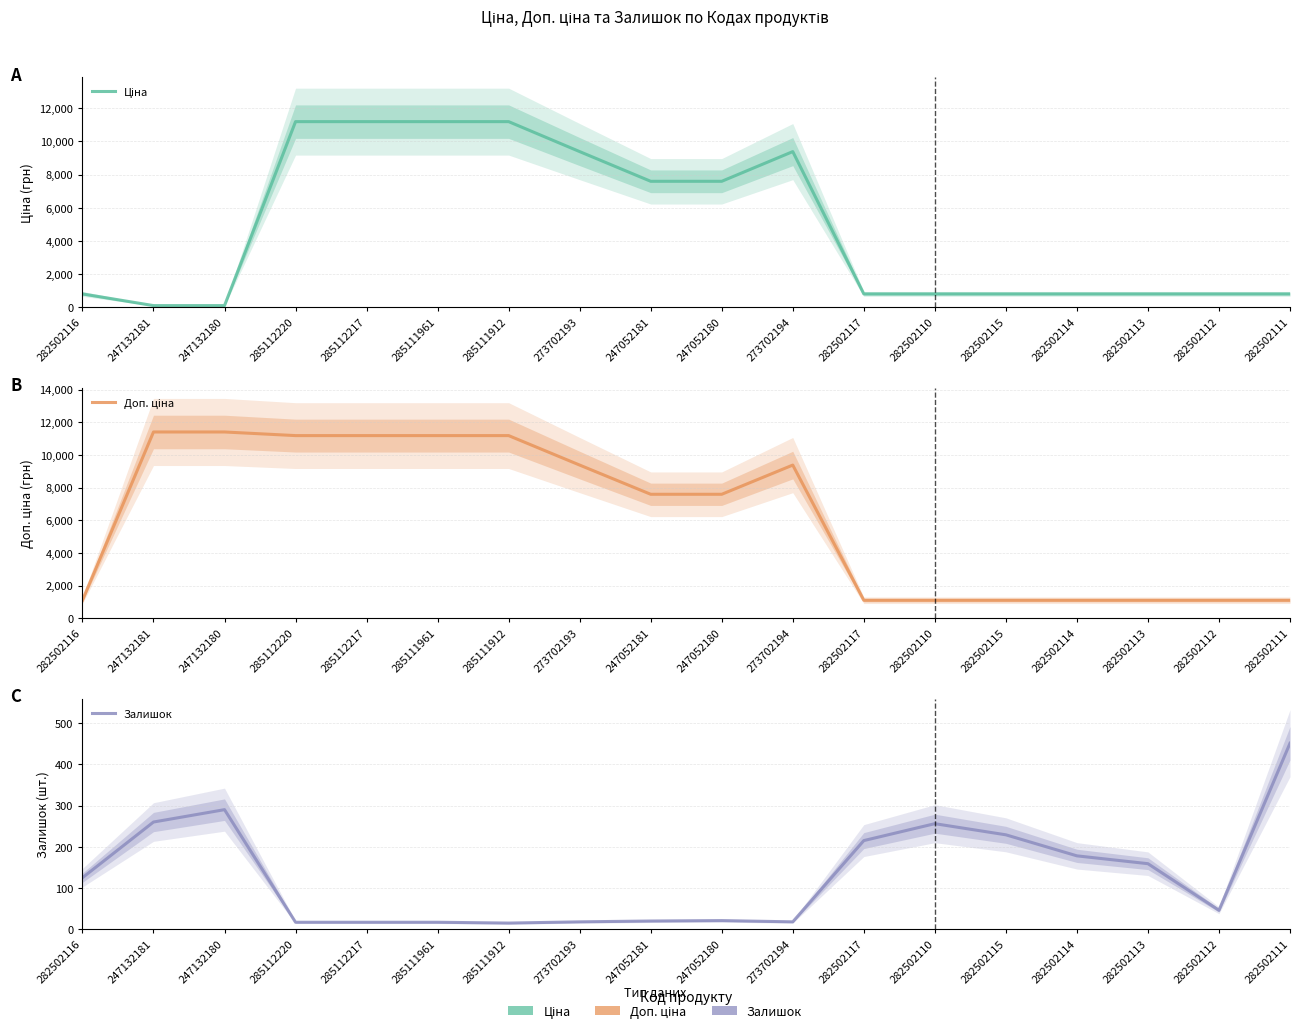

Between 285111912 and 282502112, which is larger?

285111912